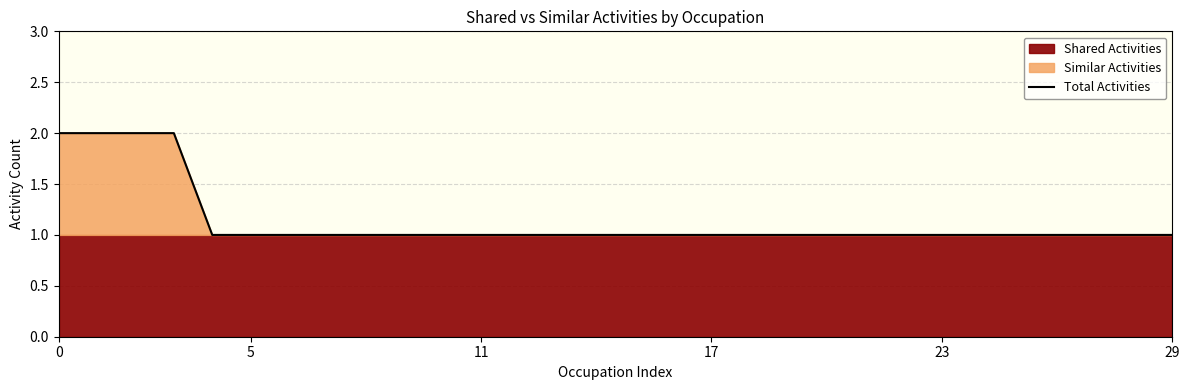

Does the chart have visible grid lines?

Yes